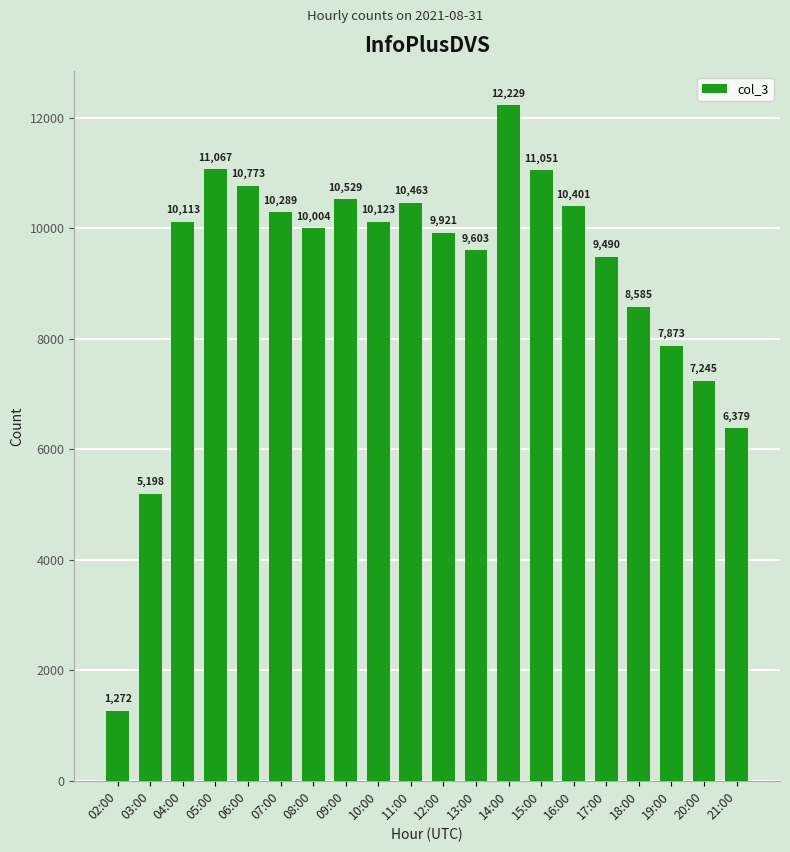

What is the change in value from 03:00 to 12:00?

+4723